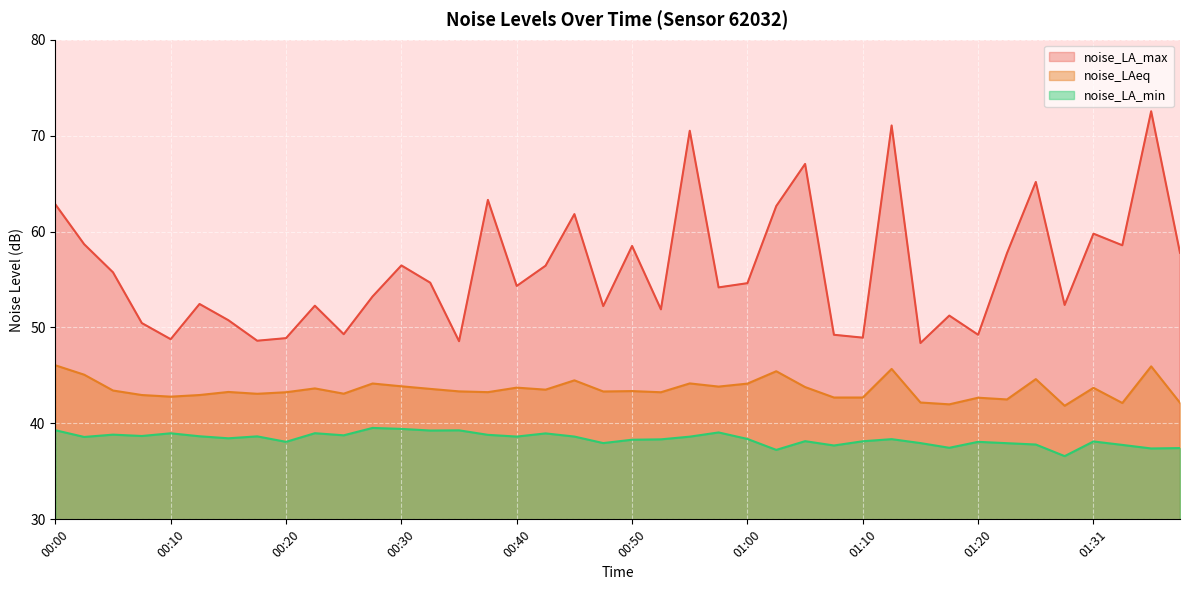

Reading left to right, what are all the values shown in this chart?

noise_LA_max: 00:00=62.8	00:02=58.7	00:05=55.8	00:07=50.5	00:10=48.8	00:12=52.5	00:15=50.8	00:17=48.6	00:20=48.9	00:22=52.3	00:25=49.3	00:27=53.2	00:30=56.5	00:32=54.7	00:35=48.6	00:37=63.3	00:40=54.3	00:42=56.4	00:45=61.8	00:47=52.2	00:50=58.5	00:52=51.9	00:55=70.5	00:57=54.2	01:00=54.6	01:02=62.7	01:05=67.0	01:07=49.2	01:10=48.9	01:12=71.1	01:15=48.4	01:17=51.2	01:20=49.2	01:23=57.7	01:26=65.2	01:28=52.4	01:31=59.8	01:33=58.6	01:36=72.5	01:38=57.8
noise_LAeq: 00:00=46.1	00:02=45.1	00:05=43.4	00:07=43.0	00:10=42.8	00:12=43.0	00:15=43.3	00:17=43.1	00:20=43.2	00:22=43.6	00:25=43.1	00:27=44.2	00:30=43.9	00:32=43.6	00:35=43.3	00:37=43.3	00:40=43.7	00:42=43.5	00:45=44.5	00:47=43.3	00:50=43.4	00:52=43.2	00:55=44.2	00:57=43.8	01:00=44.1	01:02=45.4	01:05=43.8	01:07=42.7	01:10=42.7	01:12=45.7	01:15=42.2	01:17=42.0	01:20=42.7	01:23=42.5	01:26=44.6	01:28=41.8	01:31=43.7	01:33=42.1	01:36=46.0	01:38=42.1
noise_LA_min: 00:00=39.3	00:02=38.6	00:05=38.8	00:07=38.7	00:10=39.0	00:12=38.7	00:15=38.5	00:17=38.6	00:20=38.1	00:22=39.0	00:25=38.8	00:27=39.5	00:30=39.4	00:32=39.3	00:35=39.3	00:37=38.8	00:40=38.6	00:42=39.0	00:45=38.6	00:47=38.0	00:50=38.3	00:52=38.3	00:55=38.6	00:57=39.1	01:00=38.4	01:02=37.2	01:05=38.1	01:07=37.7	01:10=38.1	01:12=38.4	01:15=38.0	01:17=37.5	01:20=38.1	01:23=37.9	01:26=37.8	01:28=36.6	01:31=38.1	01:33=37.8	01:36=37.4	01:38=37.4